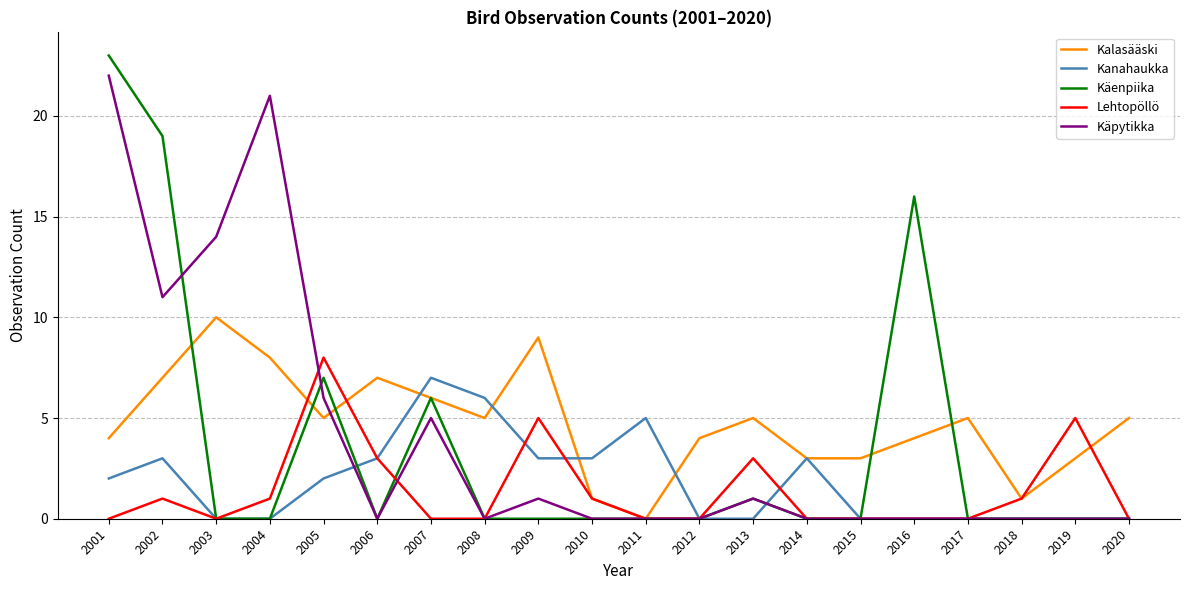

Reading left to right, extract all data points from this chart.

Kalasääski: 2001=4	2002=7	2003=10	2004=8	2005=5	2006=7	2007=6	2008=5	2009=9	2010=1	2011=0	2012=4	2013=5	2014=3	2015=3	2016=4	2017=5	2018=1	2019=3	2020=5
Kanahaukka: 2001=2	2002=3	2003=0	2004=0	2005=2	2006=3	2007=7	2008=6	2009=3	2010=3	2011=5	2012=0	2013=0	2014=3	2015=0	2016=0	2017=0	2018=0	2019=0	2020=0
Käenpiika: 2001=23	2002=19	2003=0	2004=0	2005=7	2006=0	2007=6	2008=0	2009=0	2010=0	2011=0	2012=0	2013=1	2014=0	2015=0	2016=16	2017=0	2018=0	2019=0	2020=0
Lehtopöllö: 2001=0	2002=1	2003=0	2004=1	2005=8	2006=3	2007=0	2008=0	2009=5	2010=1	2011=0	2012=0	2013=3	2014=0	2015=0	2016=0	2017=0	2018=1	2019=5	2020=0
Käpytikka: 2001=22	2002=11	2003=14	2004=21	2005=6	2006=0	2007=5	2008=0	2009=1	2010=0	2011=0	2012=0	2013=1	2014=0	2015=0	2016=0	2017=0	2018=0	2019=0	2020=0